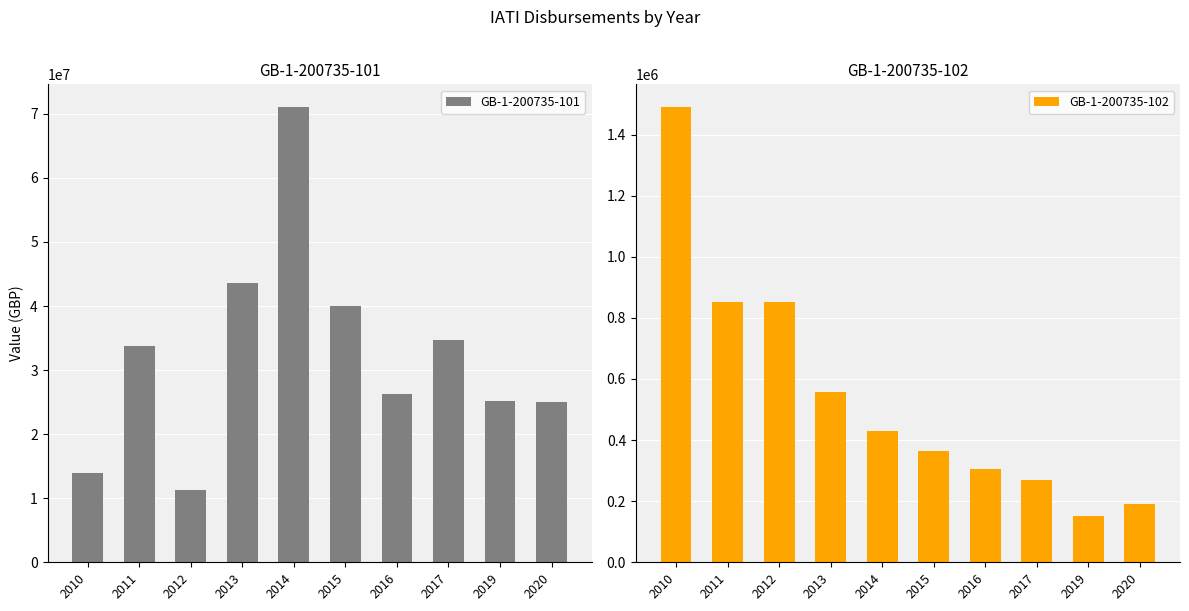

What is the value of the GB-1-200735-102 bar at the 1st from the left?

1489792